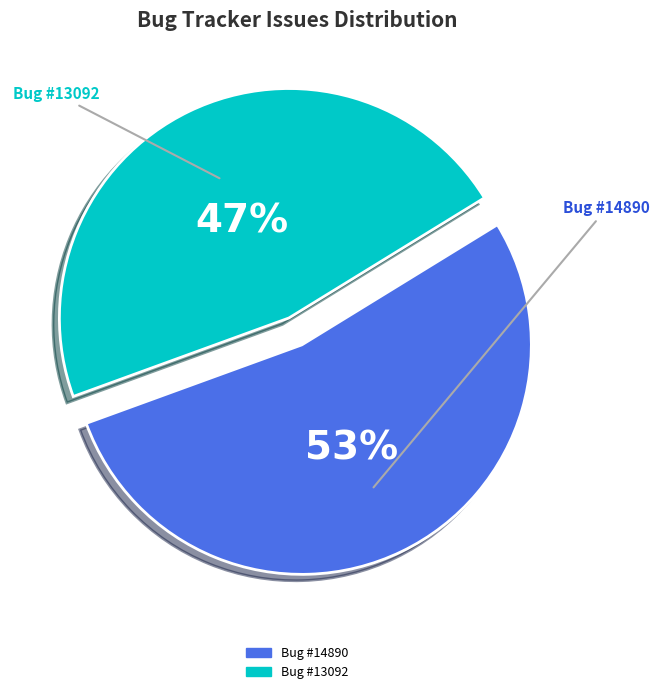

Count the number of slices in the pie.

2